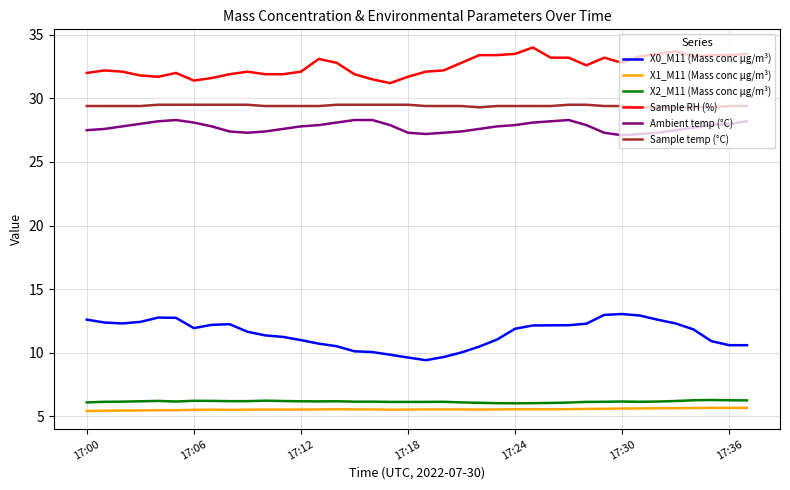

What is the average value of the Sample RH (%) series?

32.6